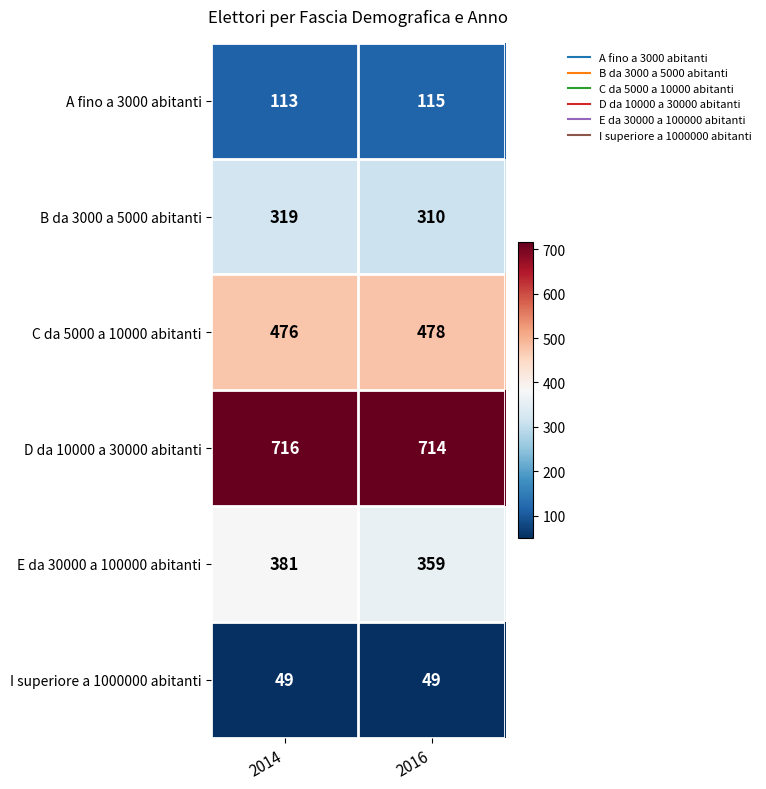

What is the smallest value displayed?

49